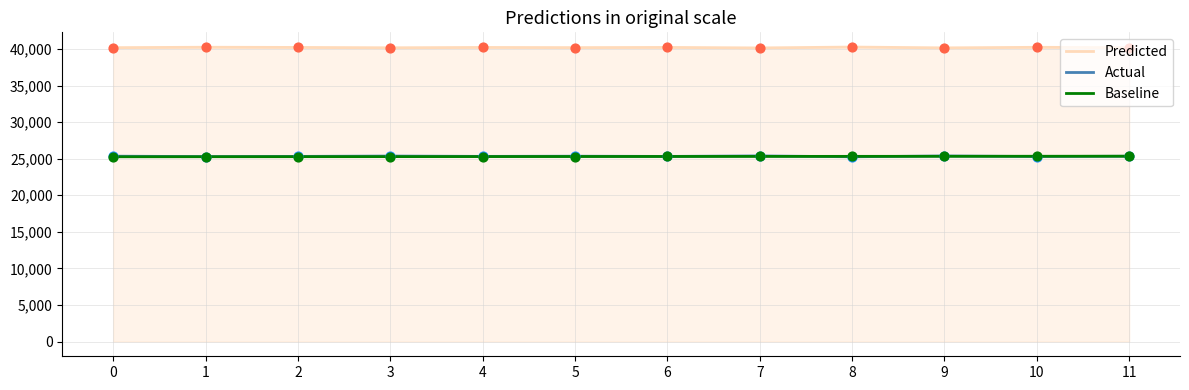

Is the value of Actual at 2 greater than the value of Predicted at 3?

No